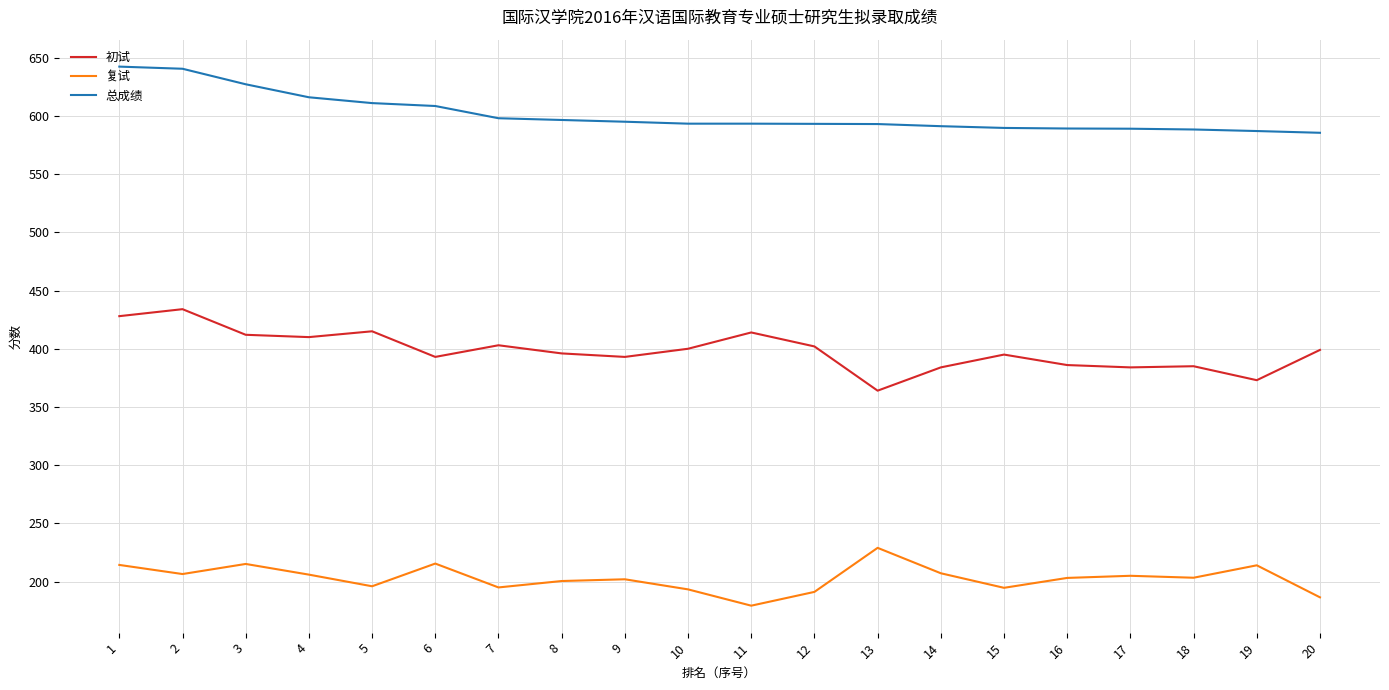

List the series in order of their overall mean, highest first.

总成绩, 初试, 复试